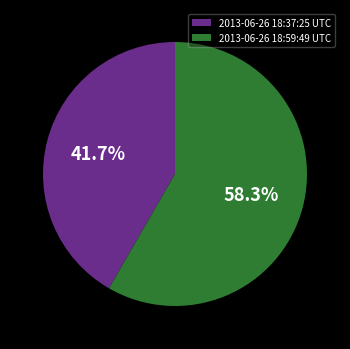

What percentage do 2013-06-26 18:37:25 UTC and 2013-06-26 18:59:49 UTC together represent?

100.0%